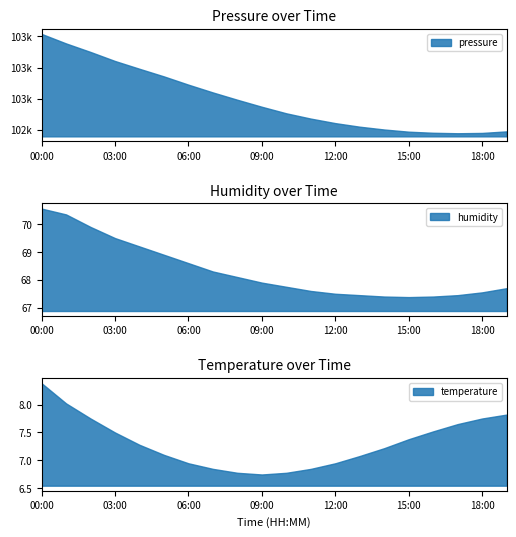

Reading right to left, list all the values displayed in this chart.

pressure: 19:00=102497.5	18:00=102495.0	17:00=102494.5	16:00=102495.2	15:00=102497.0	14:00=102500.5	13:00=102505.0	12:00=102510.8	11:00=102518.0	10:00=102526.5	09:00=102537.0	08:00=102548.2	07:00=102560.0	06:00=102572.5	05:00=102585.8	04:00=102598.0	03:00=102610.5	02:00=102625.0	01:00=102638.7	00:00=102654.0
humidity: 19:00=67.7	18:00=67.5	17:00=67.5	16:00=67.4	15:00=67.4	14:00=67.4	13:00=67.5	12:00=67.5	11:00=67.6	10:00=67.8	09:00=67.9	08:00=68.1	07:00=68.3	06:00=68.6	05:00=68.9	04:00=69.2	03:00=69.5	02:00=69.9	01:00=70.3	00:00=70.6
temperature: 19:00=7.8	18:00=7.8	17:00=7.7	16:00=7.5	15:00=7.4	14:00=7.2	13:00=7.1	12:00=7.0	11:00=6.8	10:00=6.8	09:00=6.8	08:00=6.8	07:00=6.8	06:00=7.0	05:00=7.1	04:00=7.3	03:00=7.5	02:00=7.8	01:00=8.0	00:00=8.4